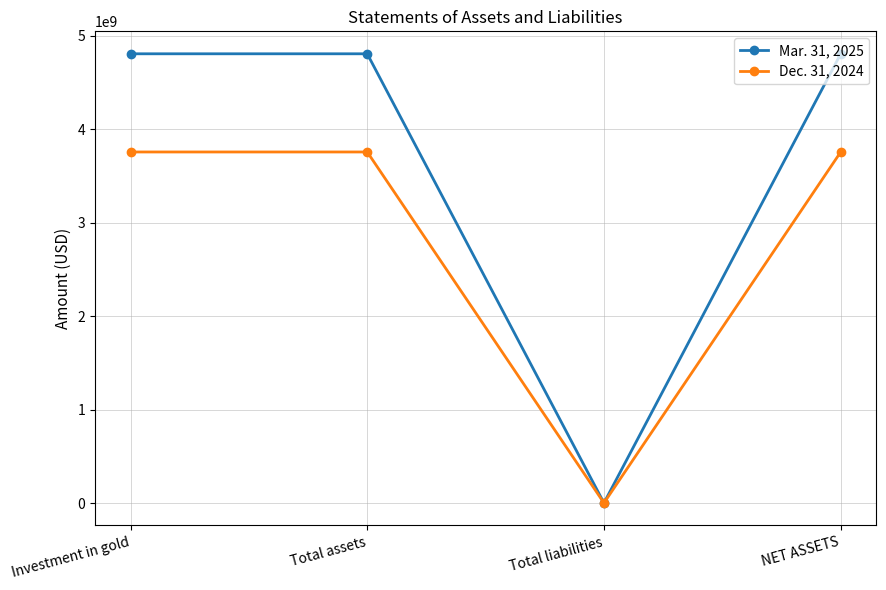

Which series has the largest total across all categories?

Mar. 31, 2025